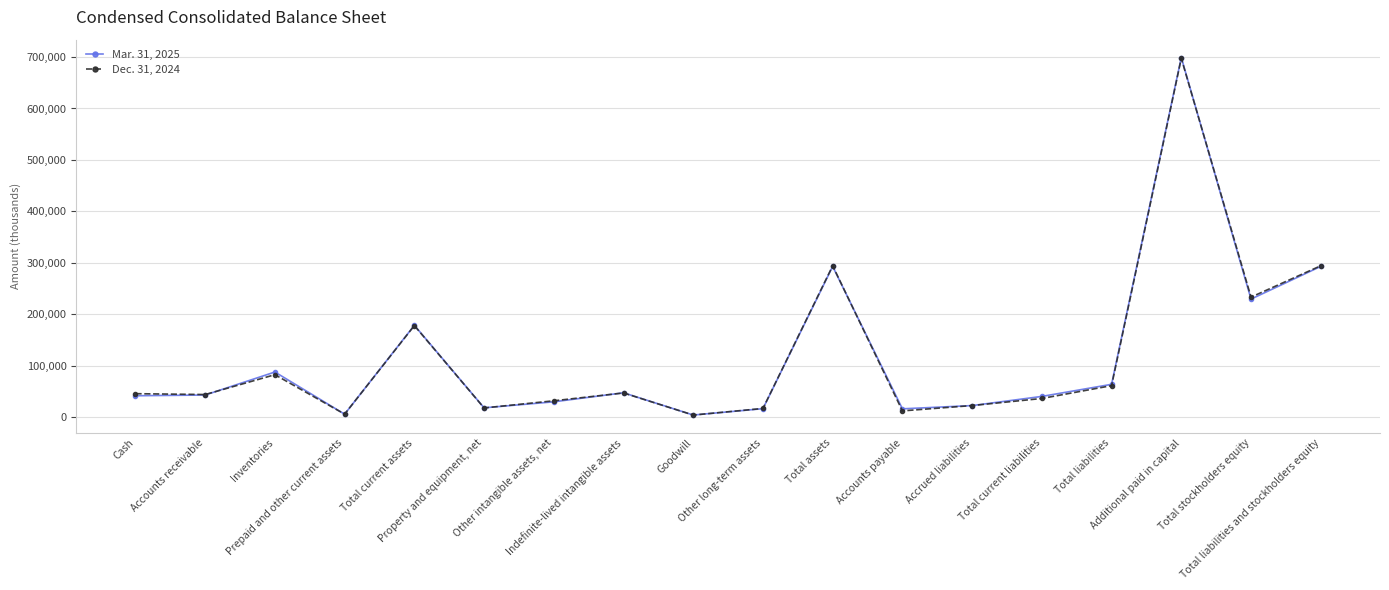

At how many categories does at least one series exceed 120799?

5